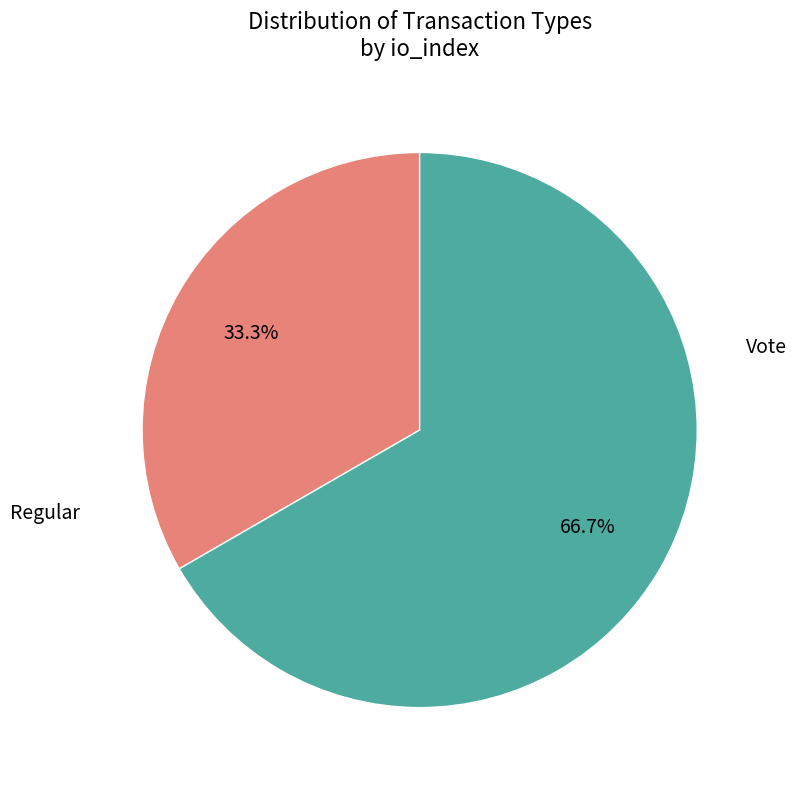

To the nearest percent, what is the combined percentage of Regular and Vote?

100%